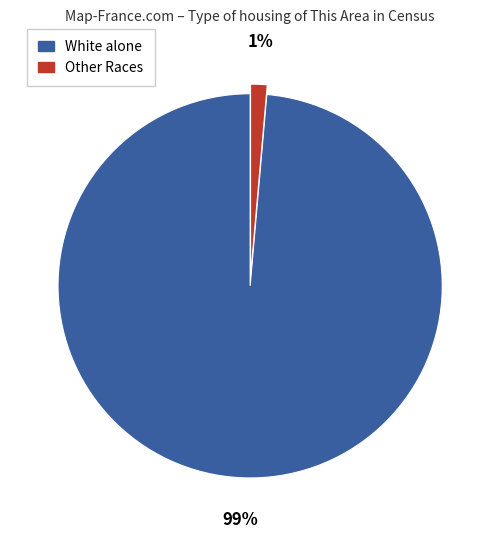

How many segments does this pie chart have?

2